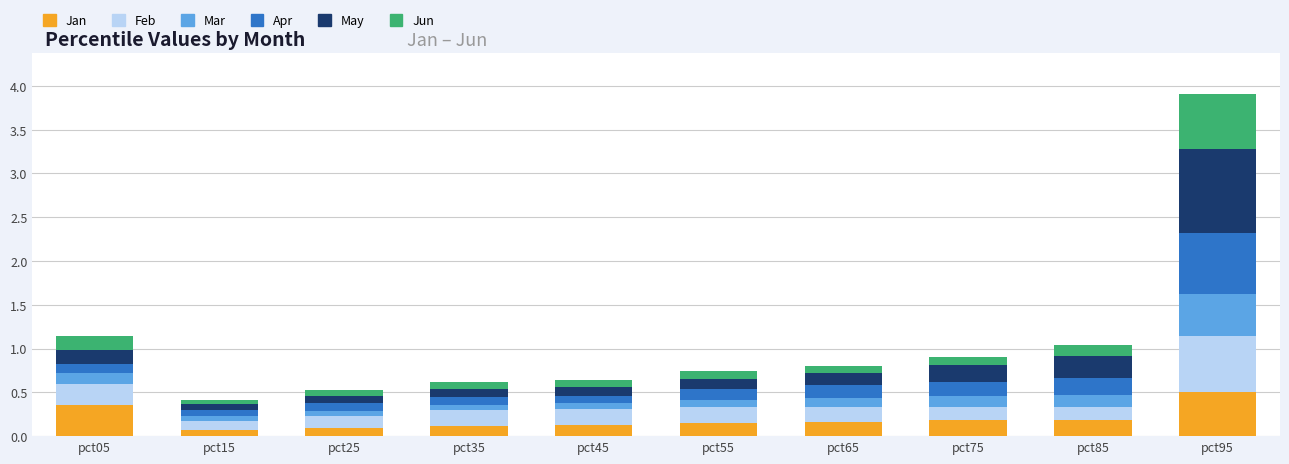

What is the highest value of the Jan series?

0.5